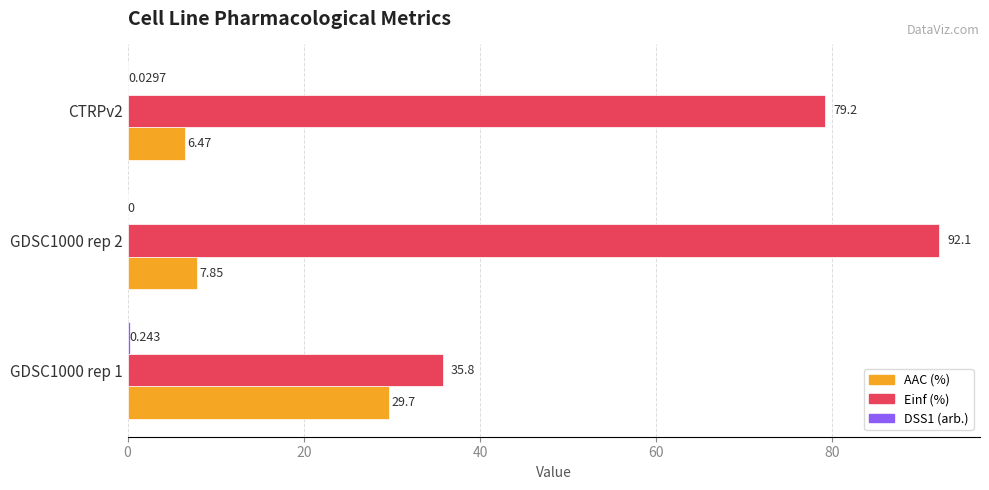

Which series has the largest total across all categories?

Einf (%)